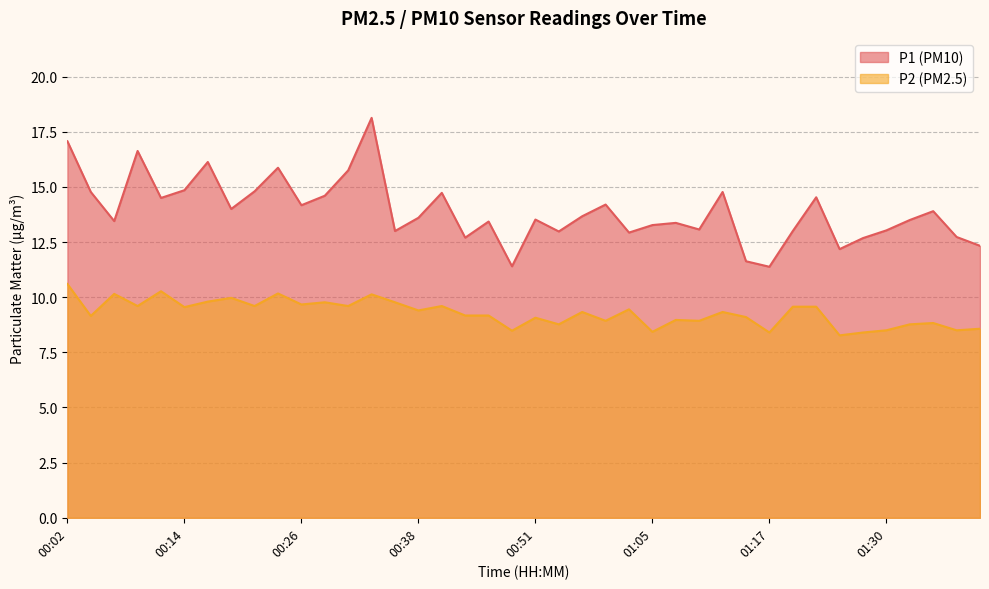

The P2 series shows 4.0 at 01:22. True or false?

False